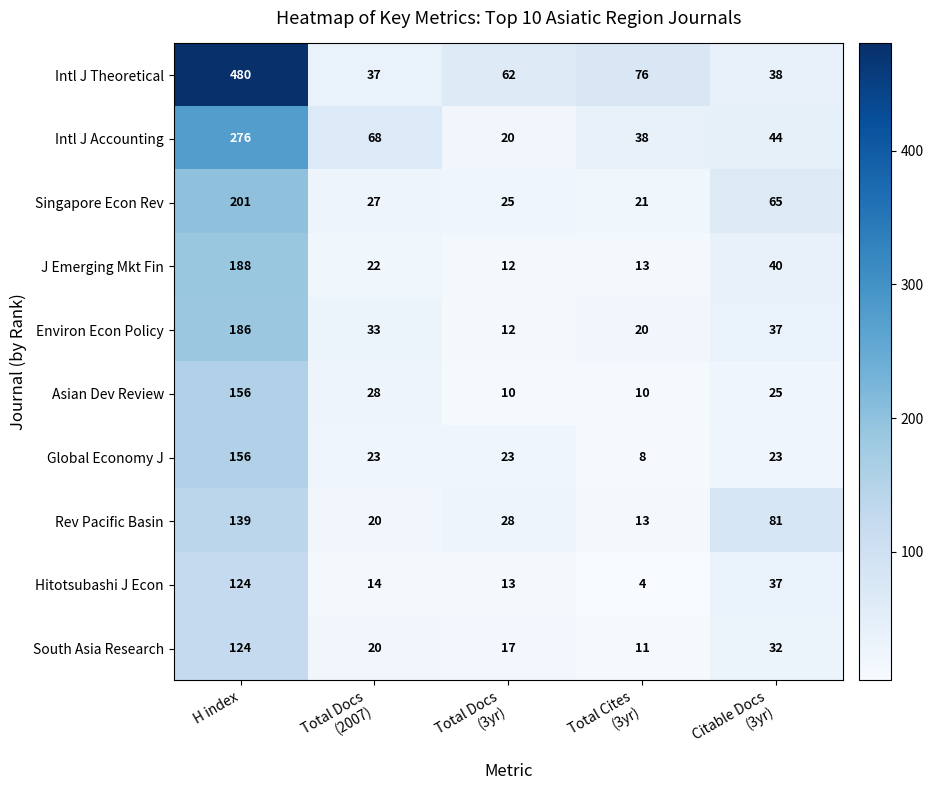

At which category is the sum across all series the highest?

H index